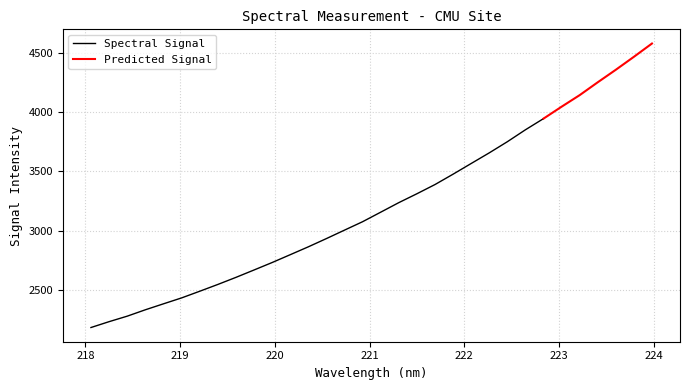

What is the minimum value shown in the chart?

2180.9